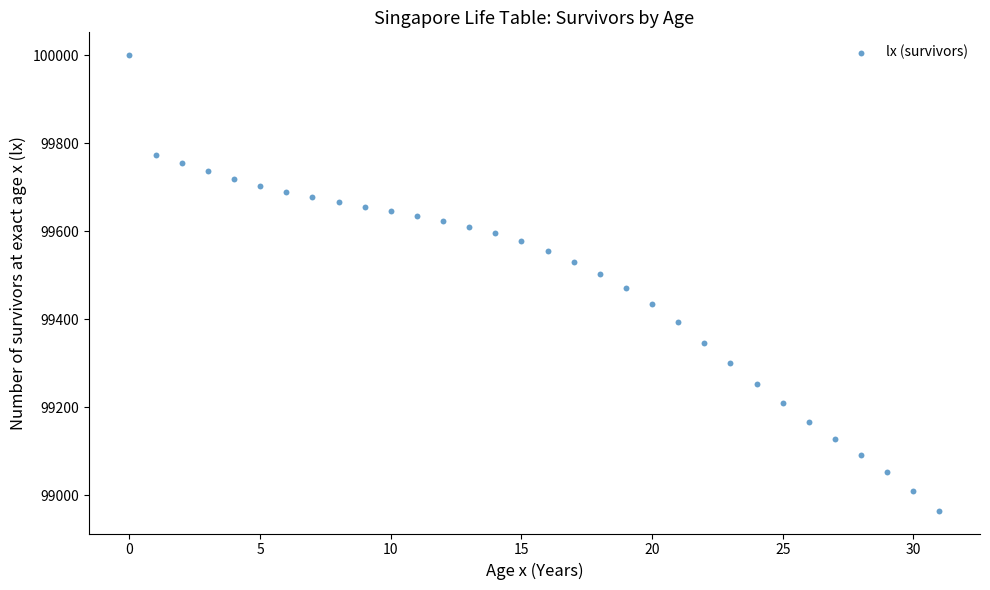

What is the range of Y values (max minus min)?

1035